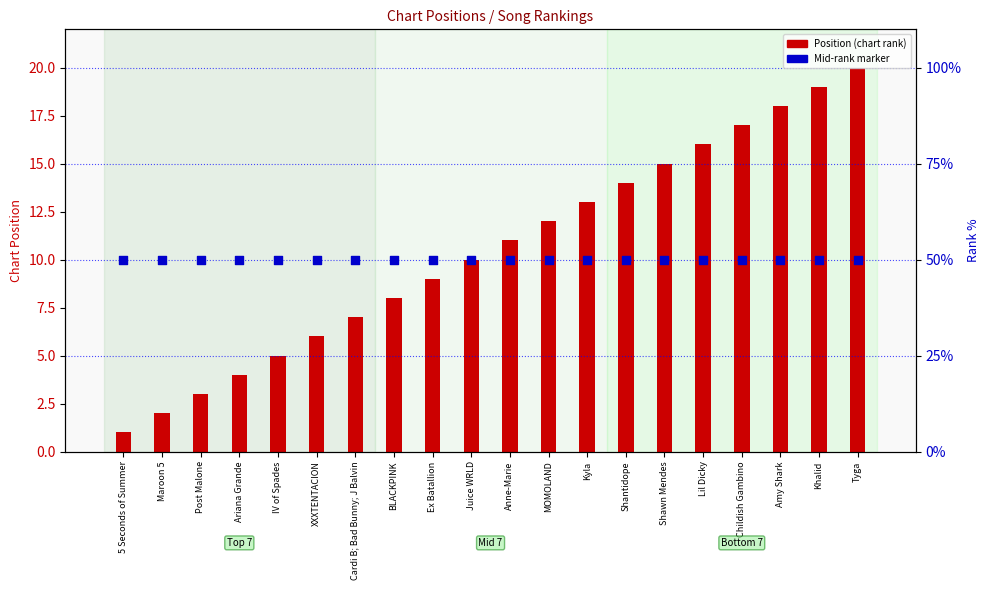

Which series has the largest Y range (max minus min)?

Position